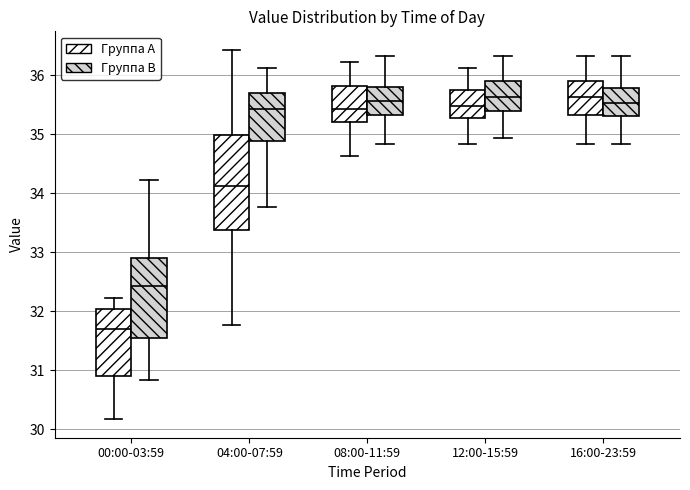

Comparing the boxes themselves (not the whiskers), which one is the tallest?

04:00-07:59 (Группа A)